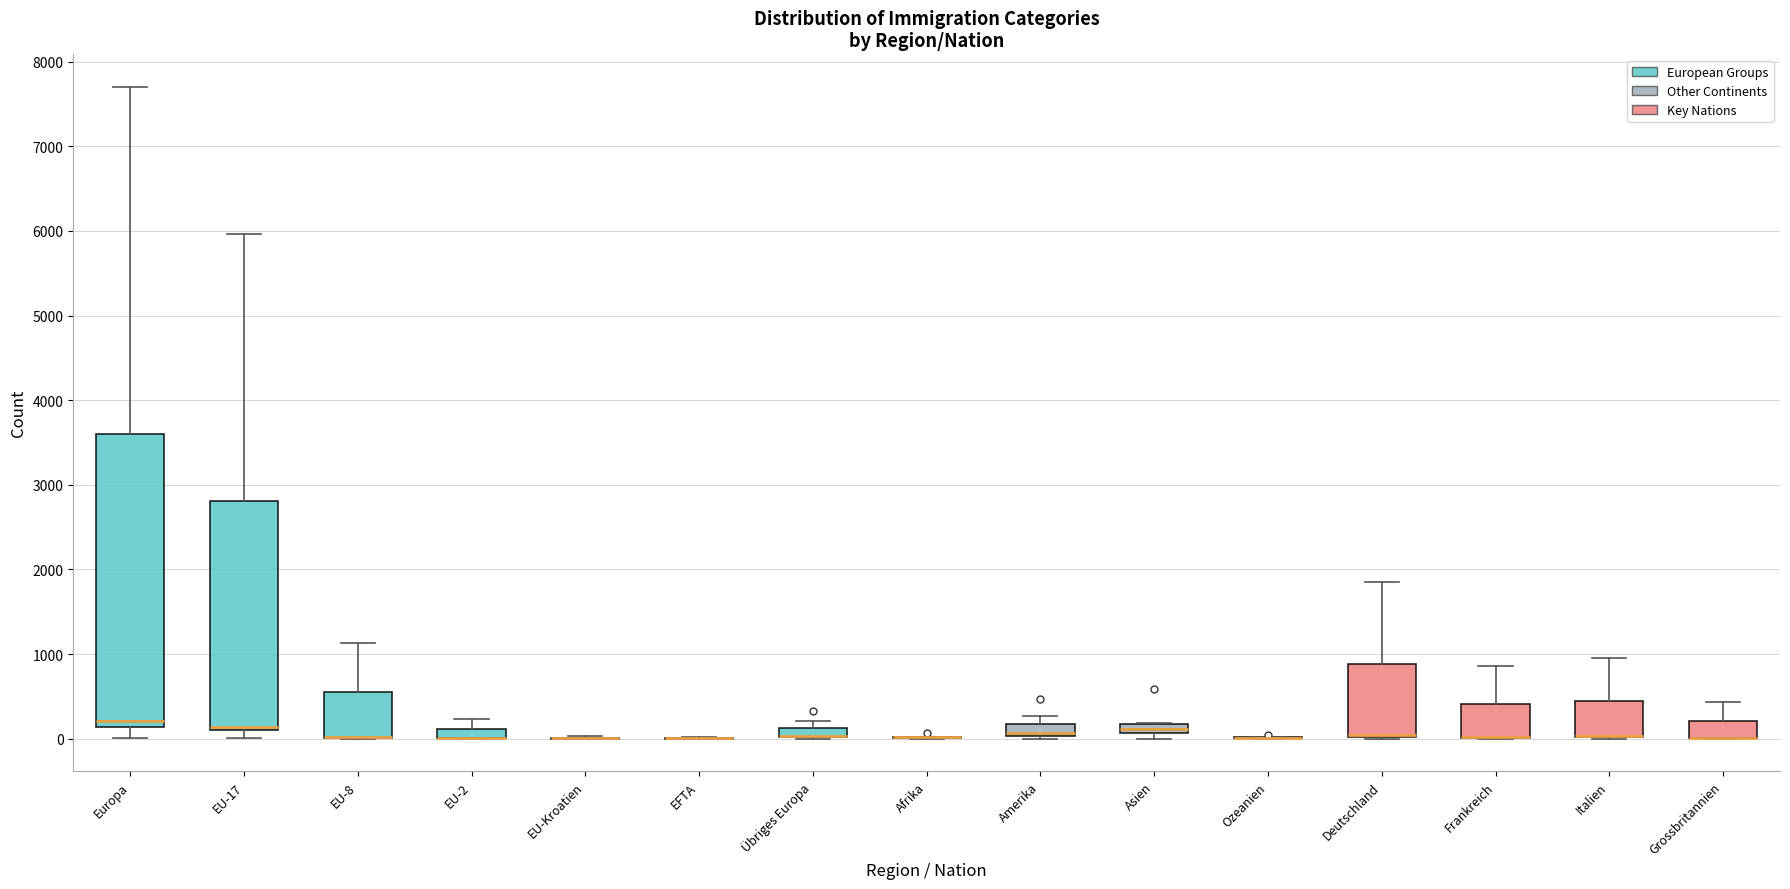

Comparing the boxes themselves (not the whiskers), which one is the tallest?

Europa